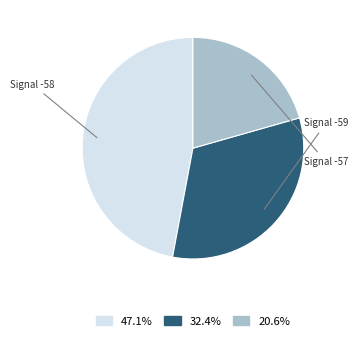

Does 47.1% account for over 50% of the chart?

No